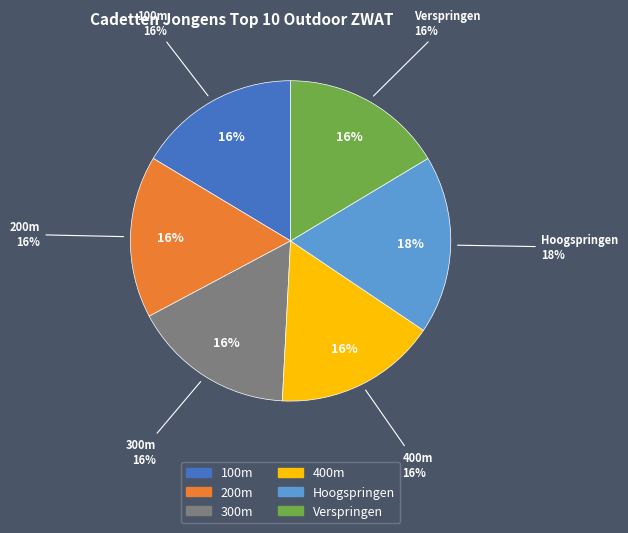

How many slices are in this pie chart?

6